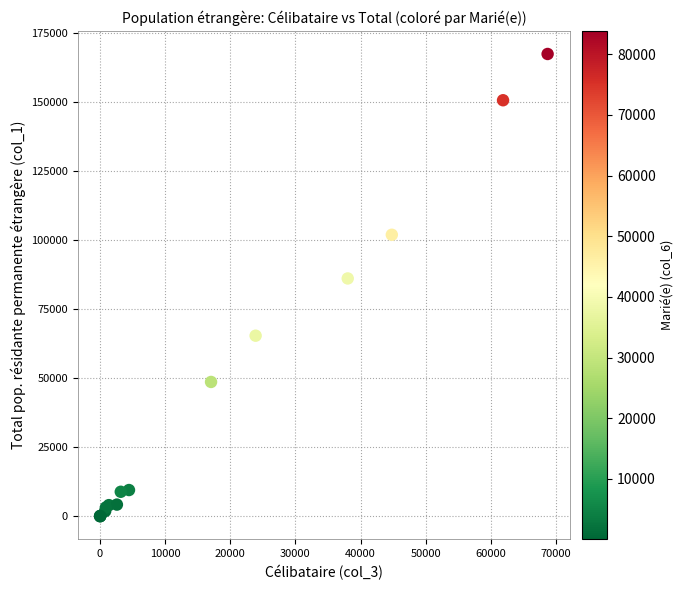

What Y value in the scatter plot is closest to 83730?

86145